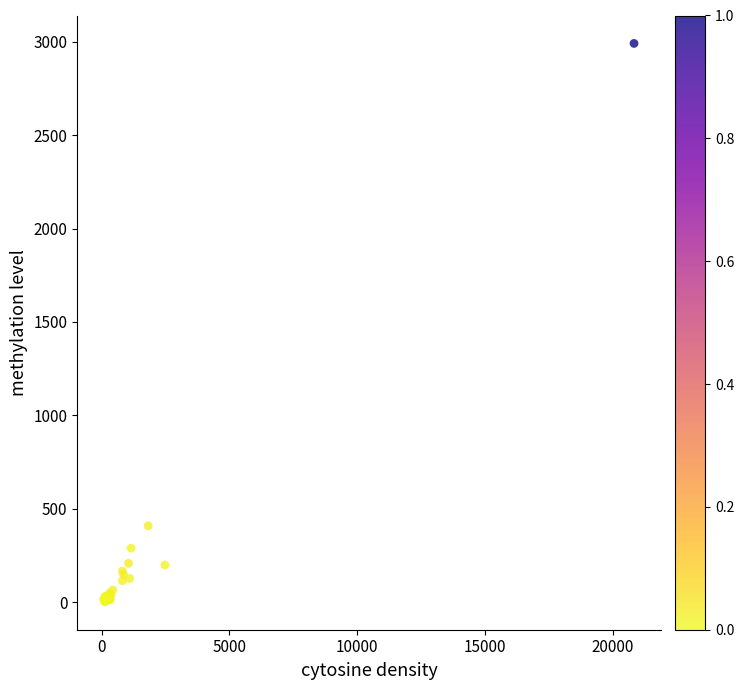

What Y value in the scatter plot is closest to 1496?

409